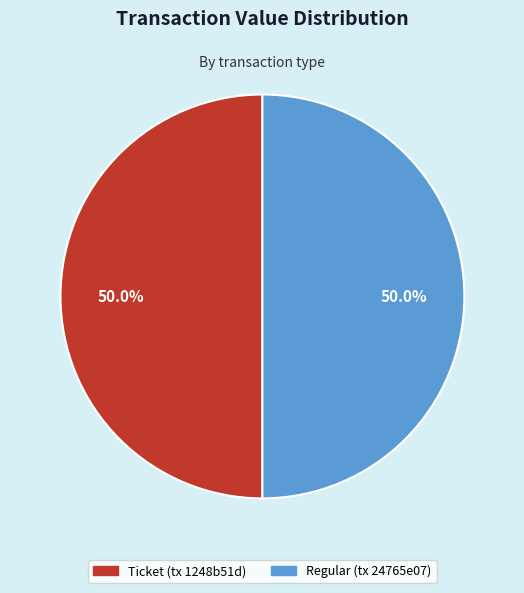

To the nearest percent, what is the difference between the largest and smallest slice percentages?

0%